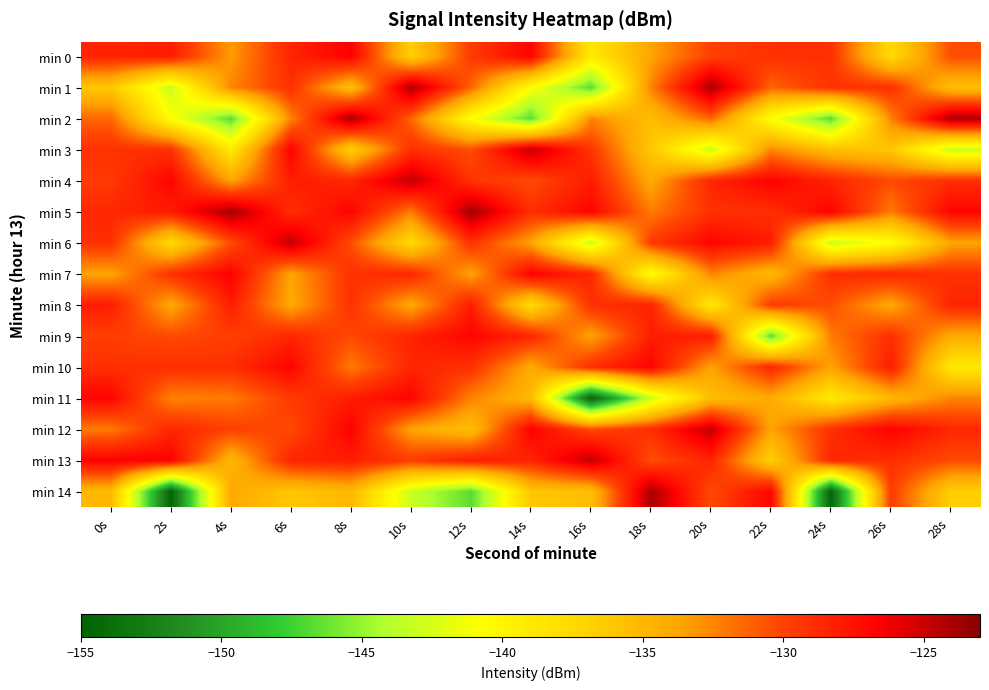

What is the maximum value shown in the chart?

-123.8